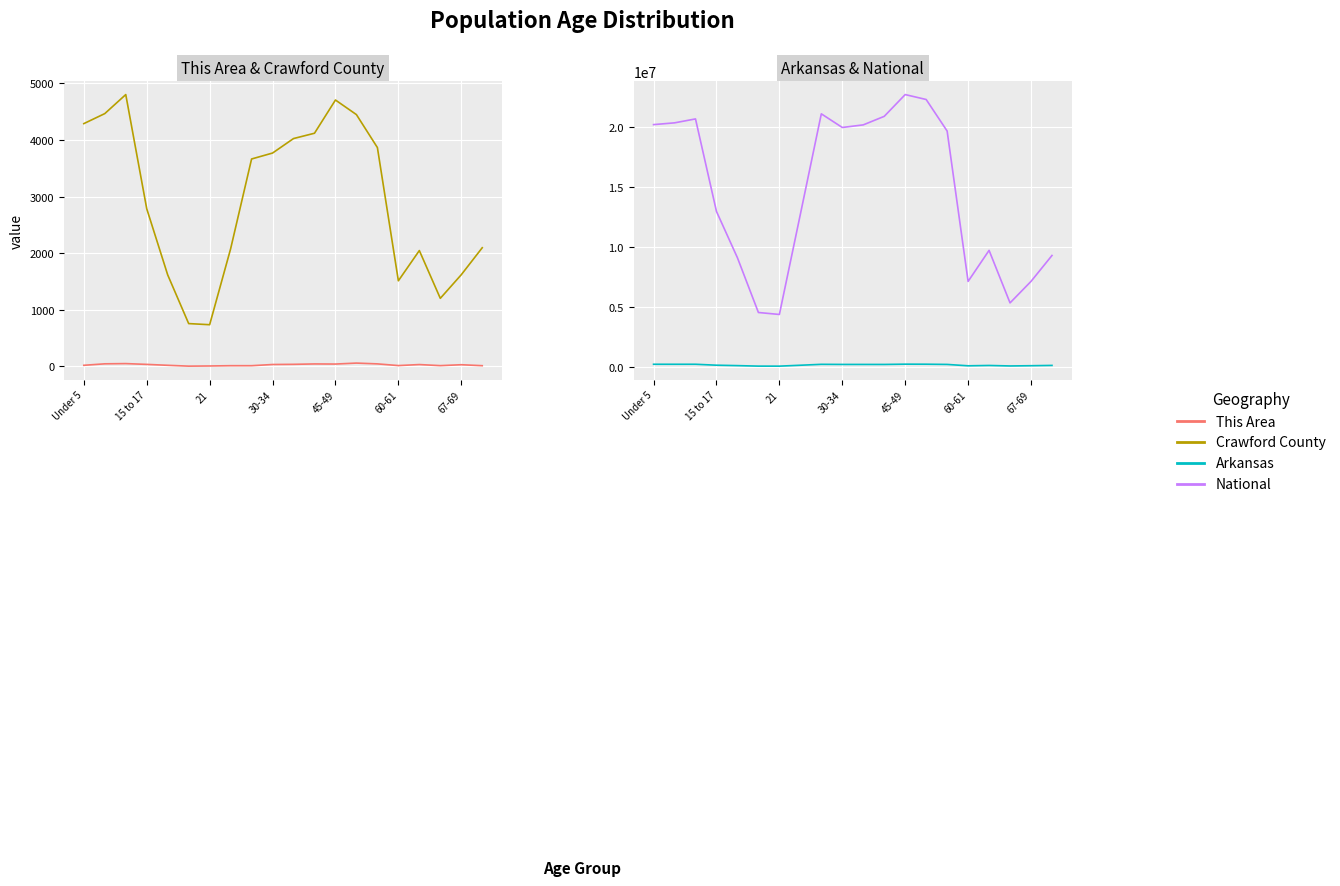

In National, how many points are higher than both neighbors (excluding endpoints)?

4